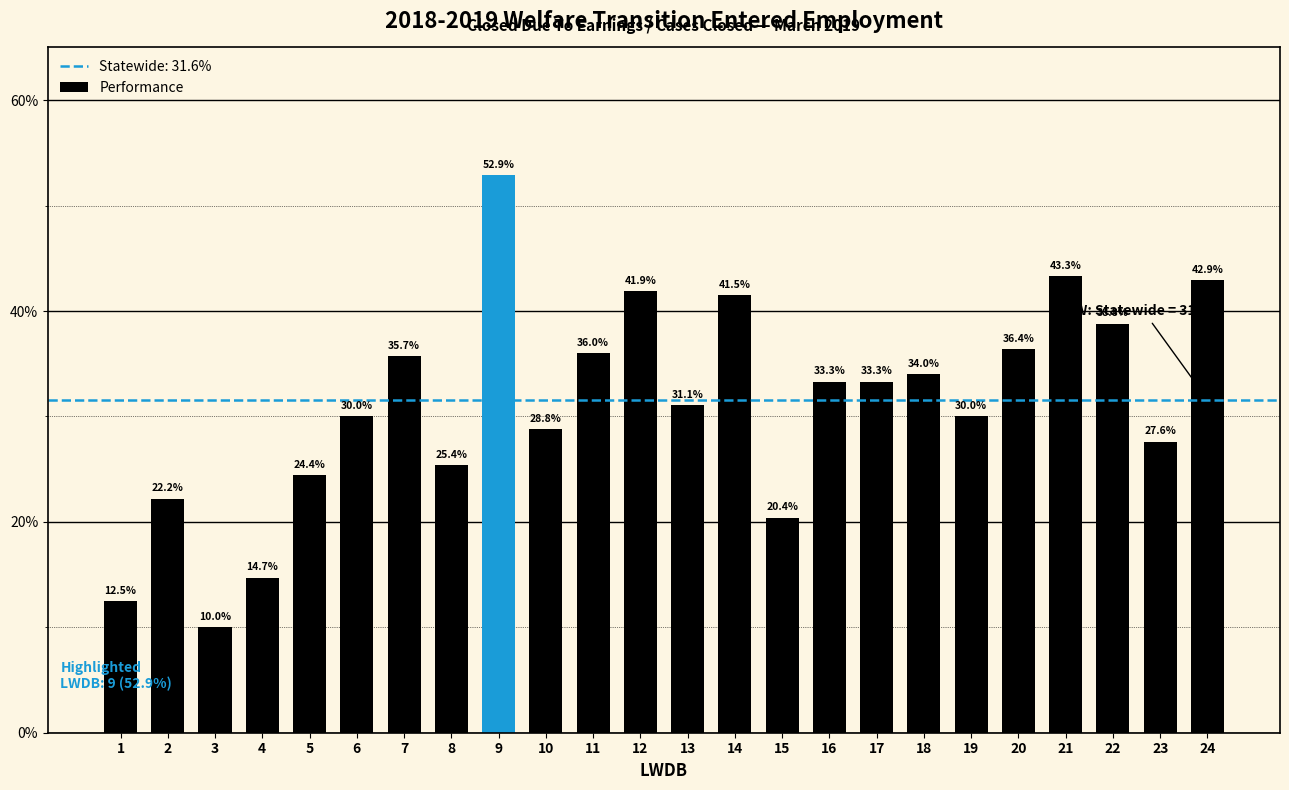

The chart shows a value of 16.3 at 21. True or false?

False